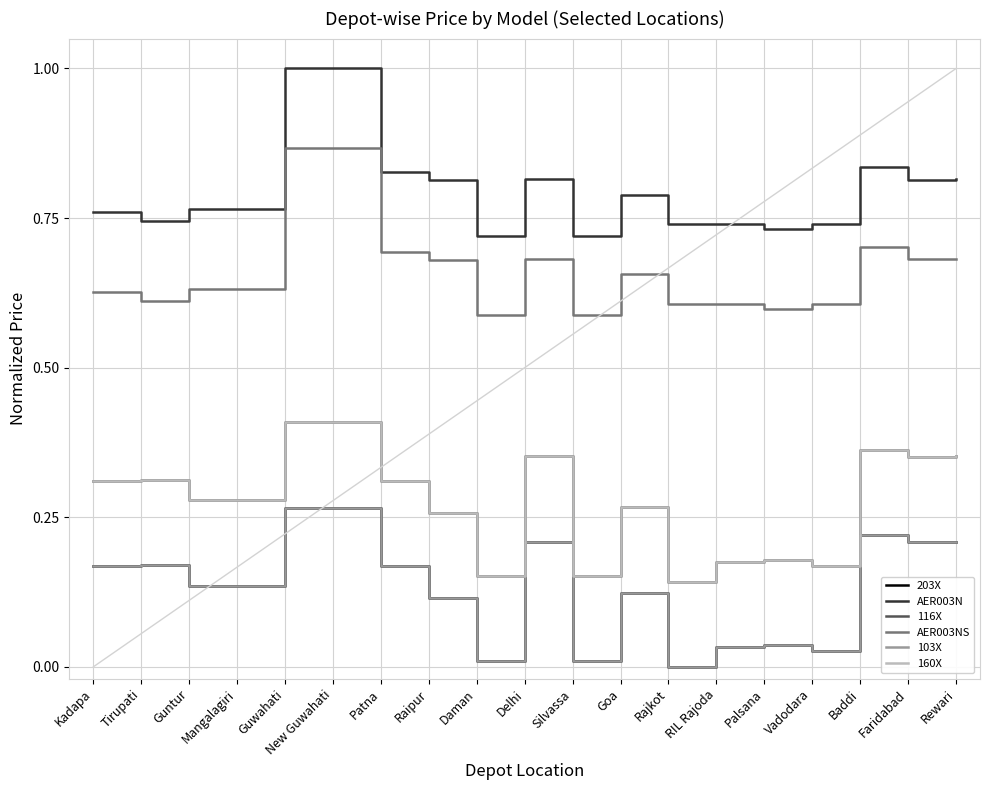

List the labels in order of 103X value, largest first.

Guwahati, New Guwahati, Baddi, Delhi, Rewari, Faridabad, Tirupati, Patna, Kadapa, Guntur, Mangalagiri, Goa, Raipur, Palsana, RIL Rajoda, Vadodara, Daman, Silvassa, Rajkot